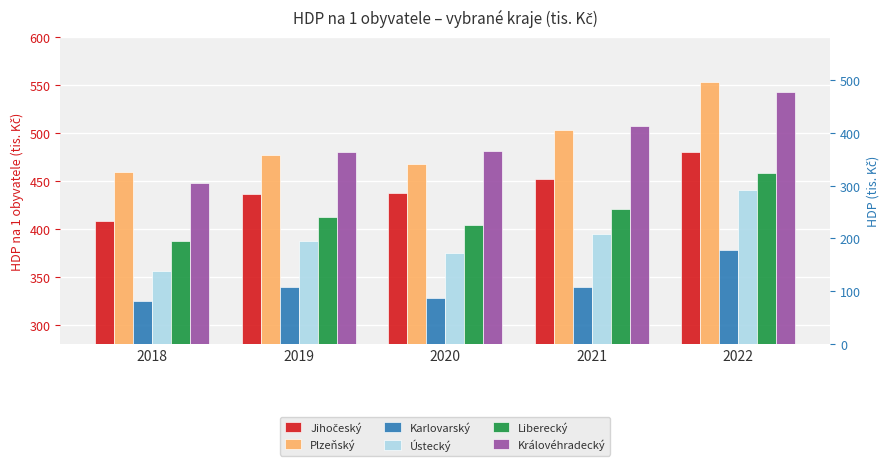

What are all the series names shown in the legend?

Jihočeský, Plzeňský, Karlovarský, Ústecký, Liberecký, Královéhradecký